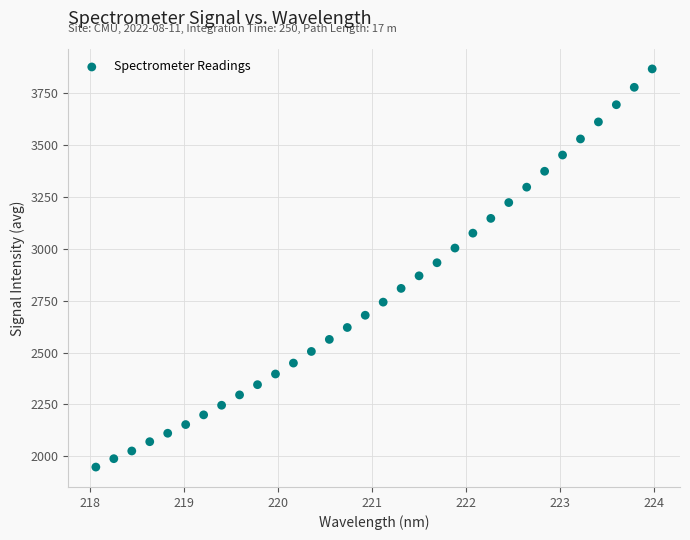

What is the range of X values (max minus min)?

5.9